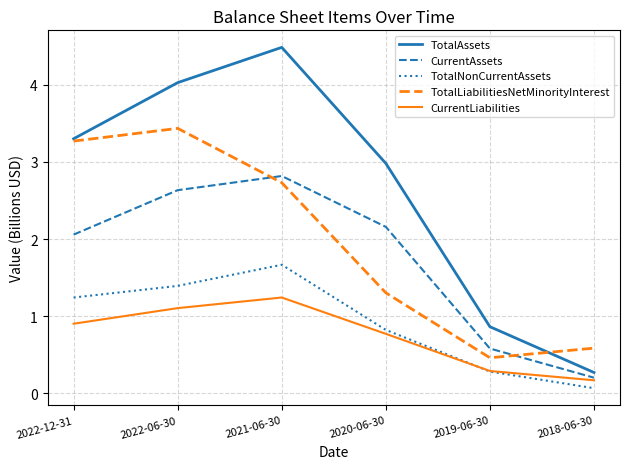

How many lines are shown in the chart?

5